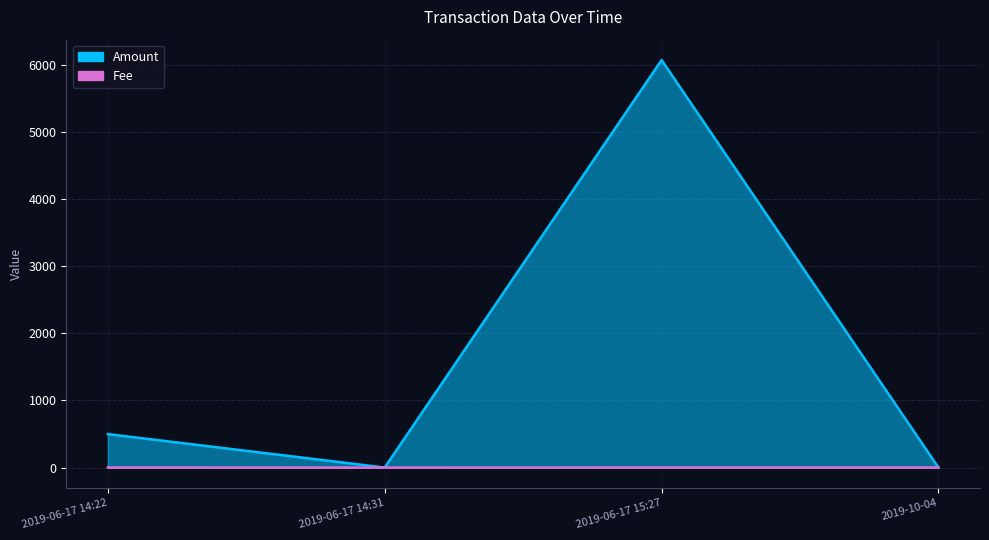

In Fee, how many points are lower than both neighbors (excluding endpoints)?

1